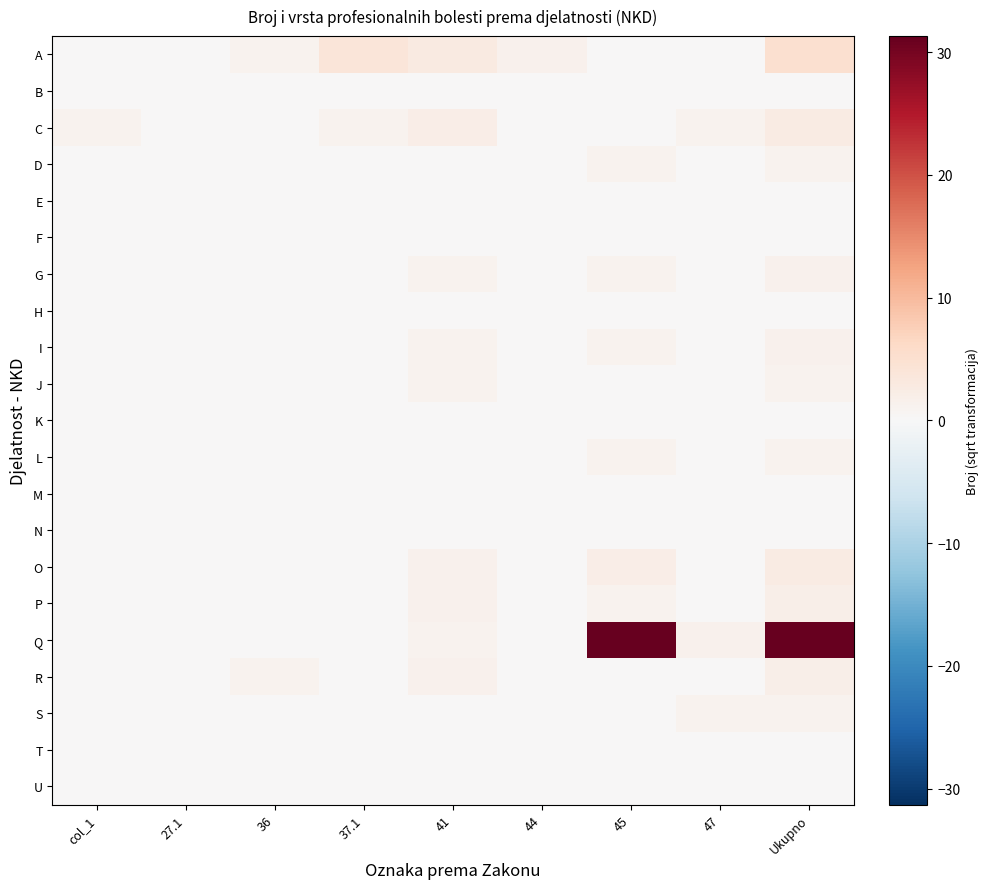

Which series has the largest range (max minus min)?

Q